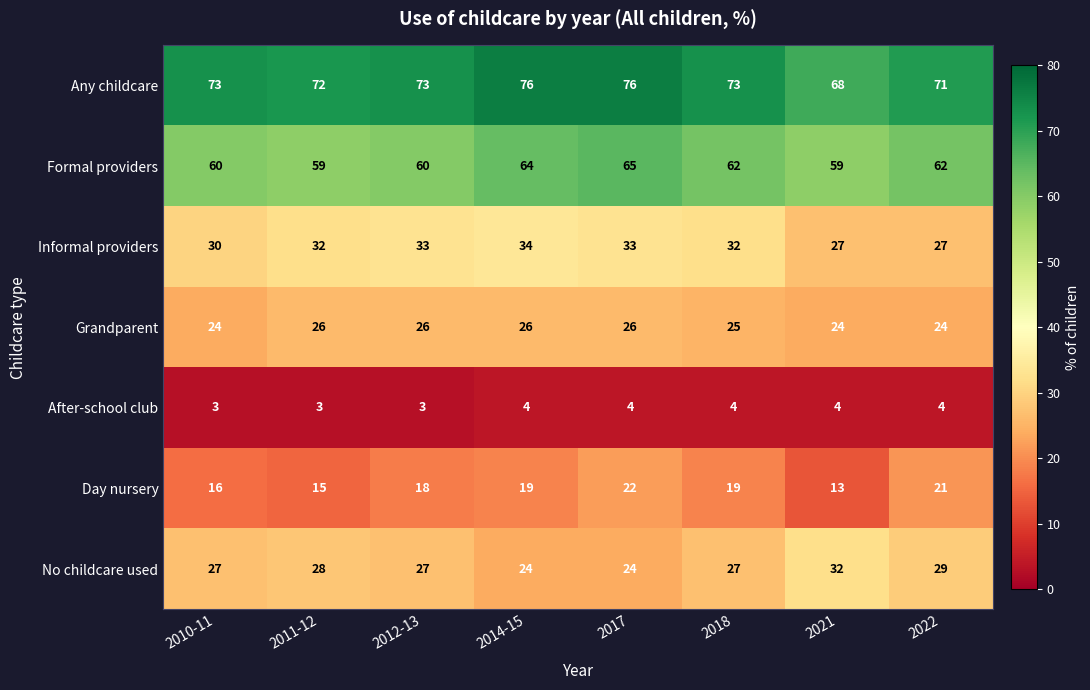

Which series has the largest total across all categories?

Any childcare